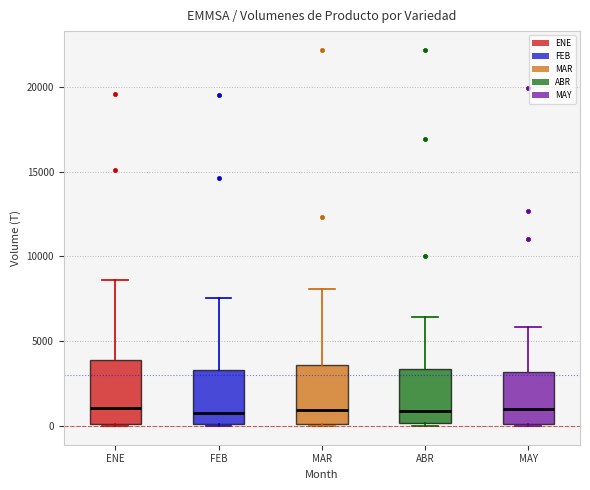

Reading left to right, read every box against the y-axis: the position of its median line, the range the box covers, and the ends of its whiskers. The values are not printed on the chart, so give them approximately, as read against the axis.

ENE: median 1000, box 0 to 4000, whiskers 0 to 8500
FEB: median 1000, box 0 to 3500, whiskers 0 to 7500
MAR: median 1000, box 0 to 3500, whiskers 0 to 8000
ABR: median 1000, box 0 to 3500, whiskers 0 to 6500
MAY: median 1000, box 0 to 3000, whiskers 0 to 6000